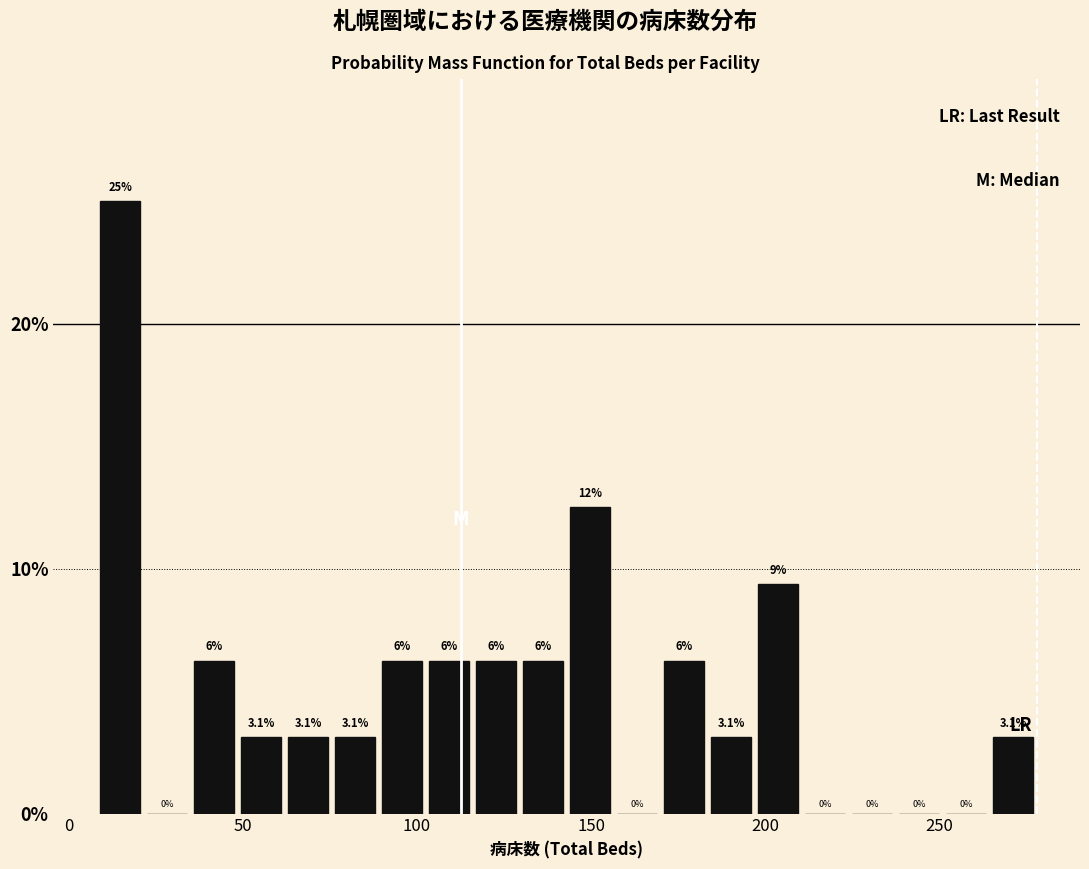

Read against the x-axis, roughly where is the centre of the tallest bar?

15